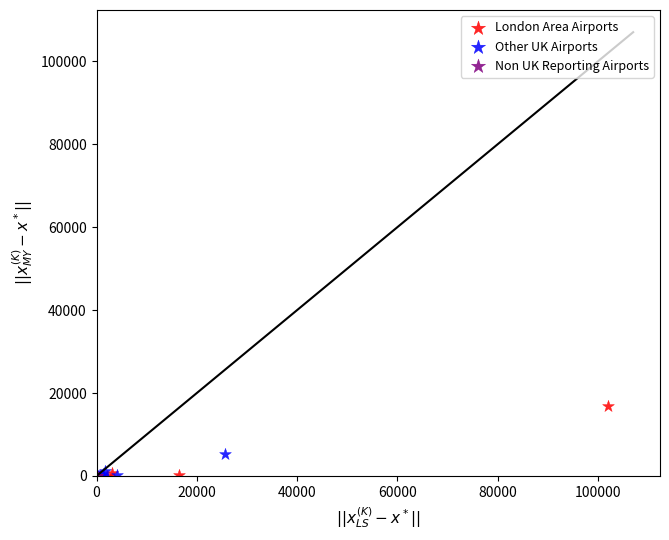

Which series reaches the maximum Y coordinate?

London Area Airports